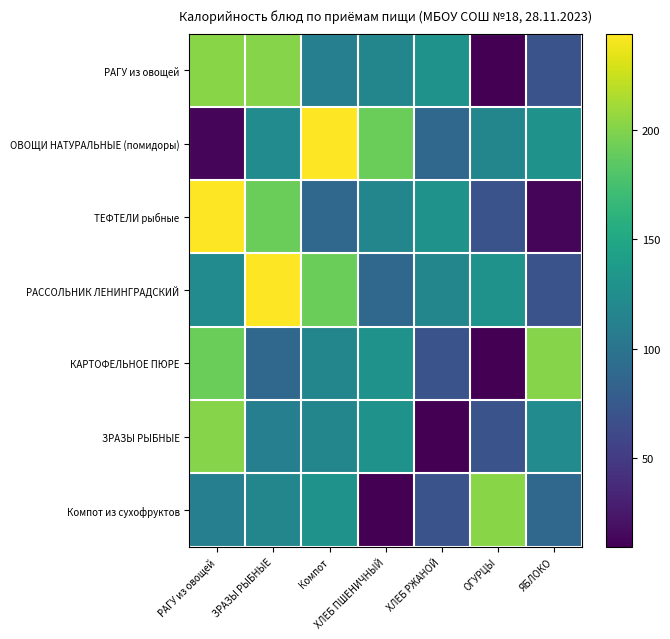

What is the maximum value shown in the chart?

244.0